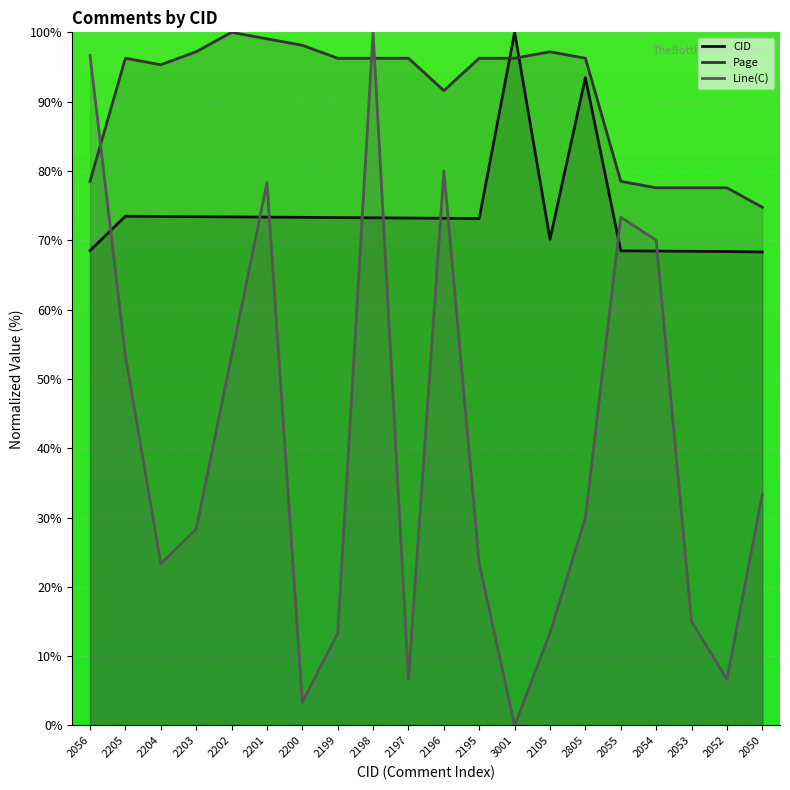

What is the spread (max minus min) of values at 2053?

62.6